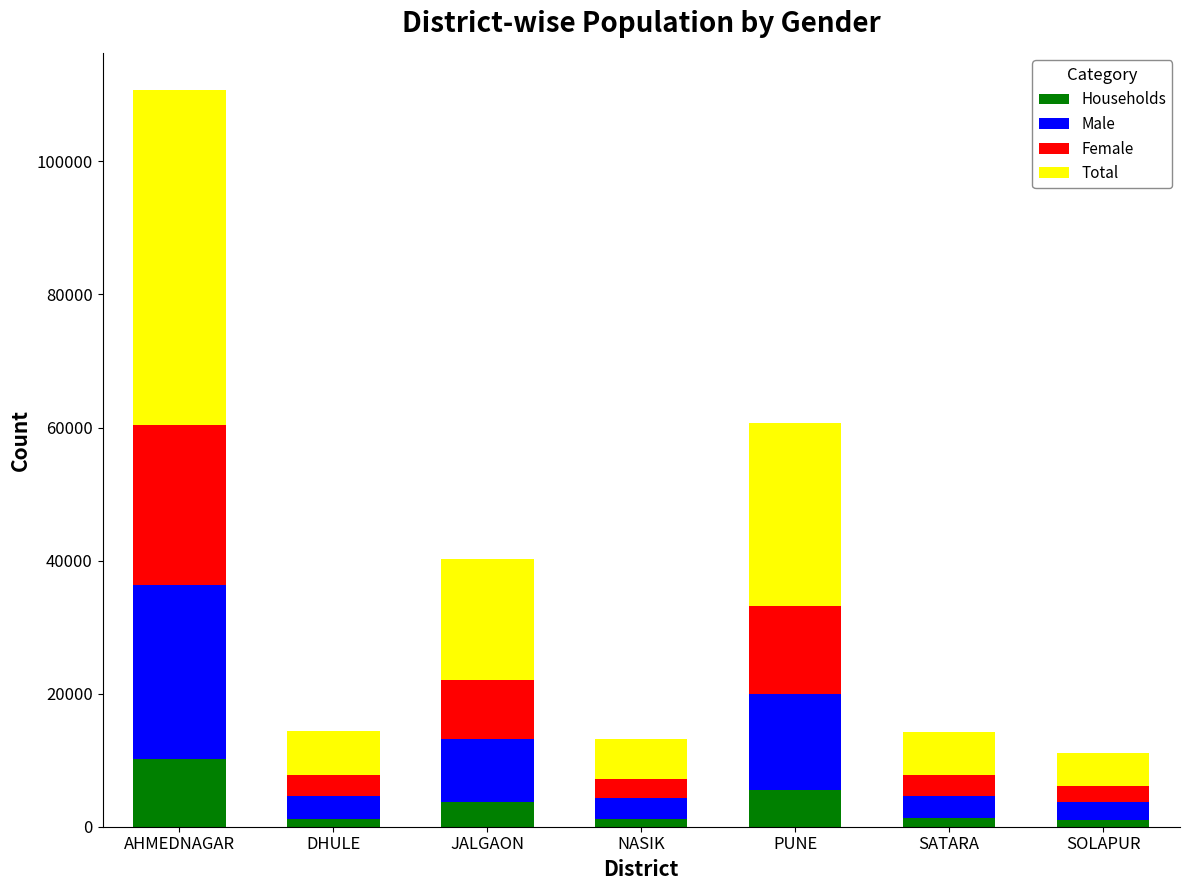

How many distinct data groups are displayed?

4